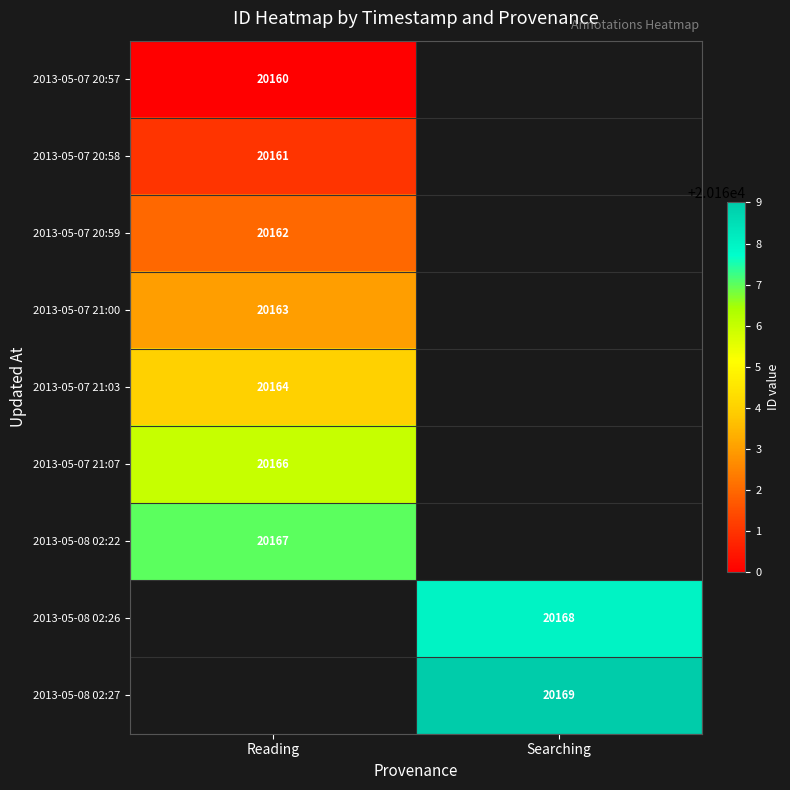

The value of 2013-05-08 02:26 at Searching is 33599. True or false?

False